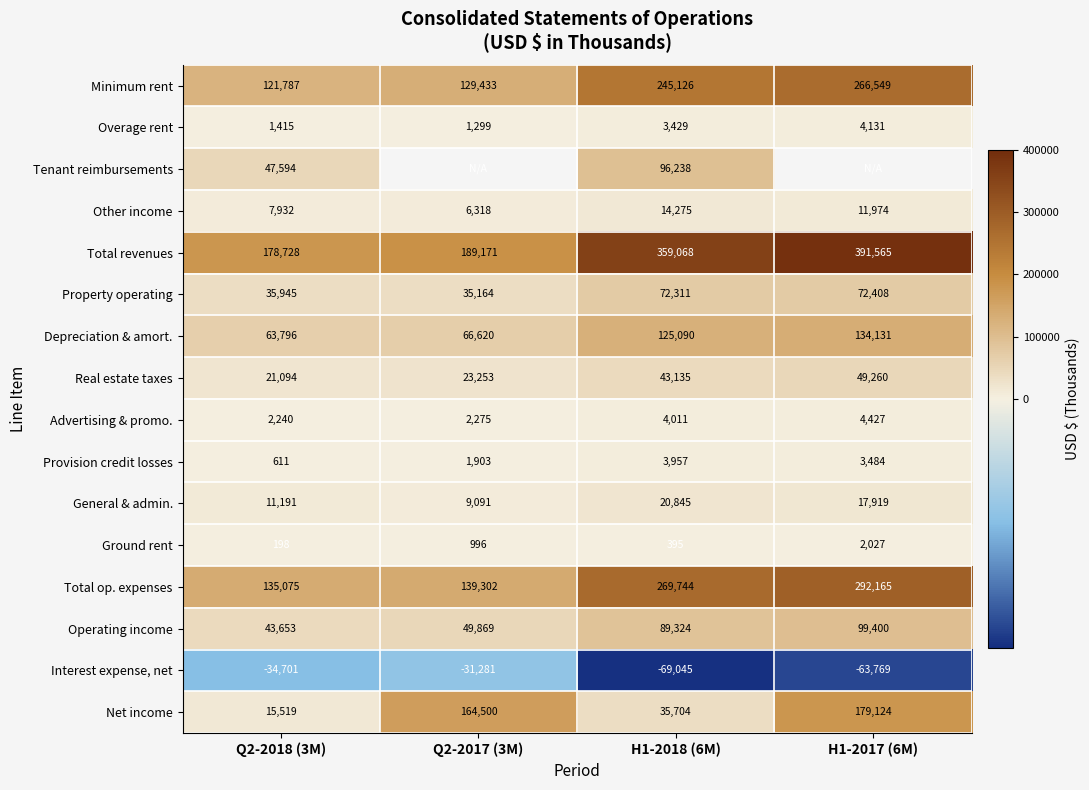

What is the spread (max minus min) of values at Q2-2018 (3M)?

213429